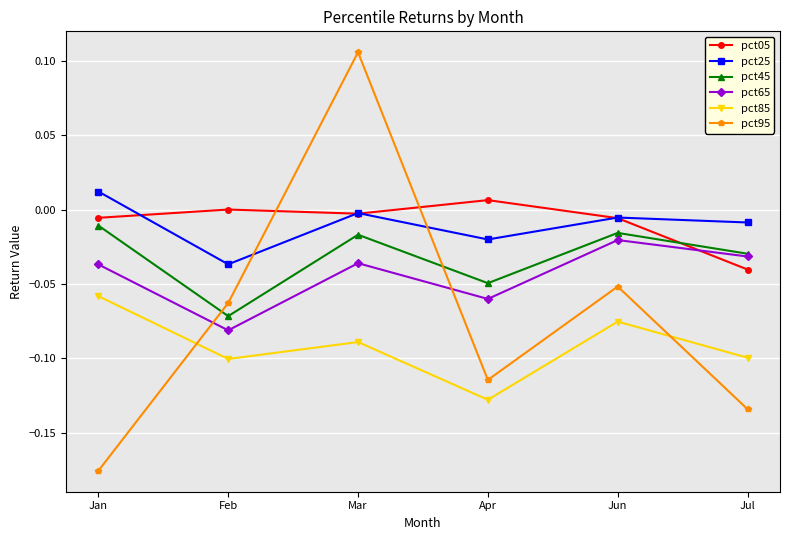

How many distinct data groups are displayed?

6